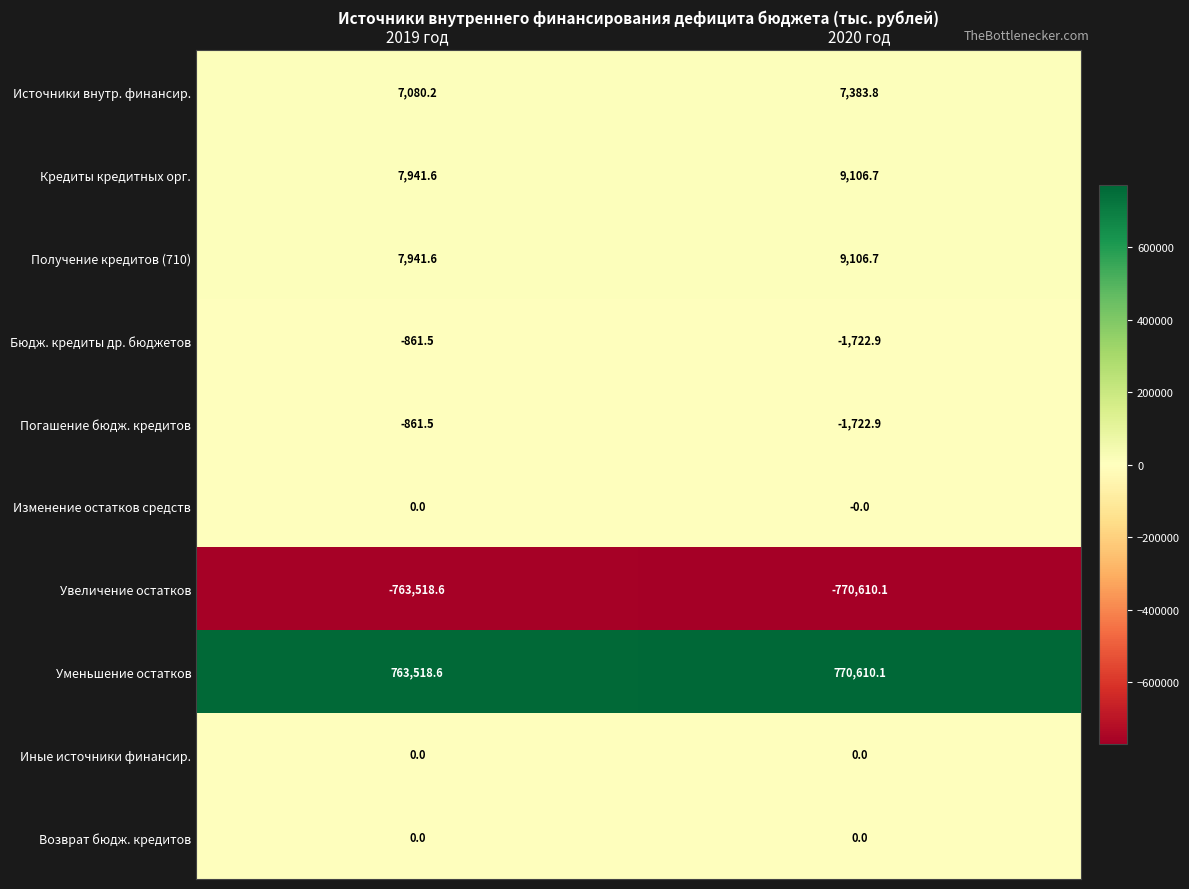

What is the spread (max minus min) of values at 2019 год?

1527037.2